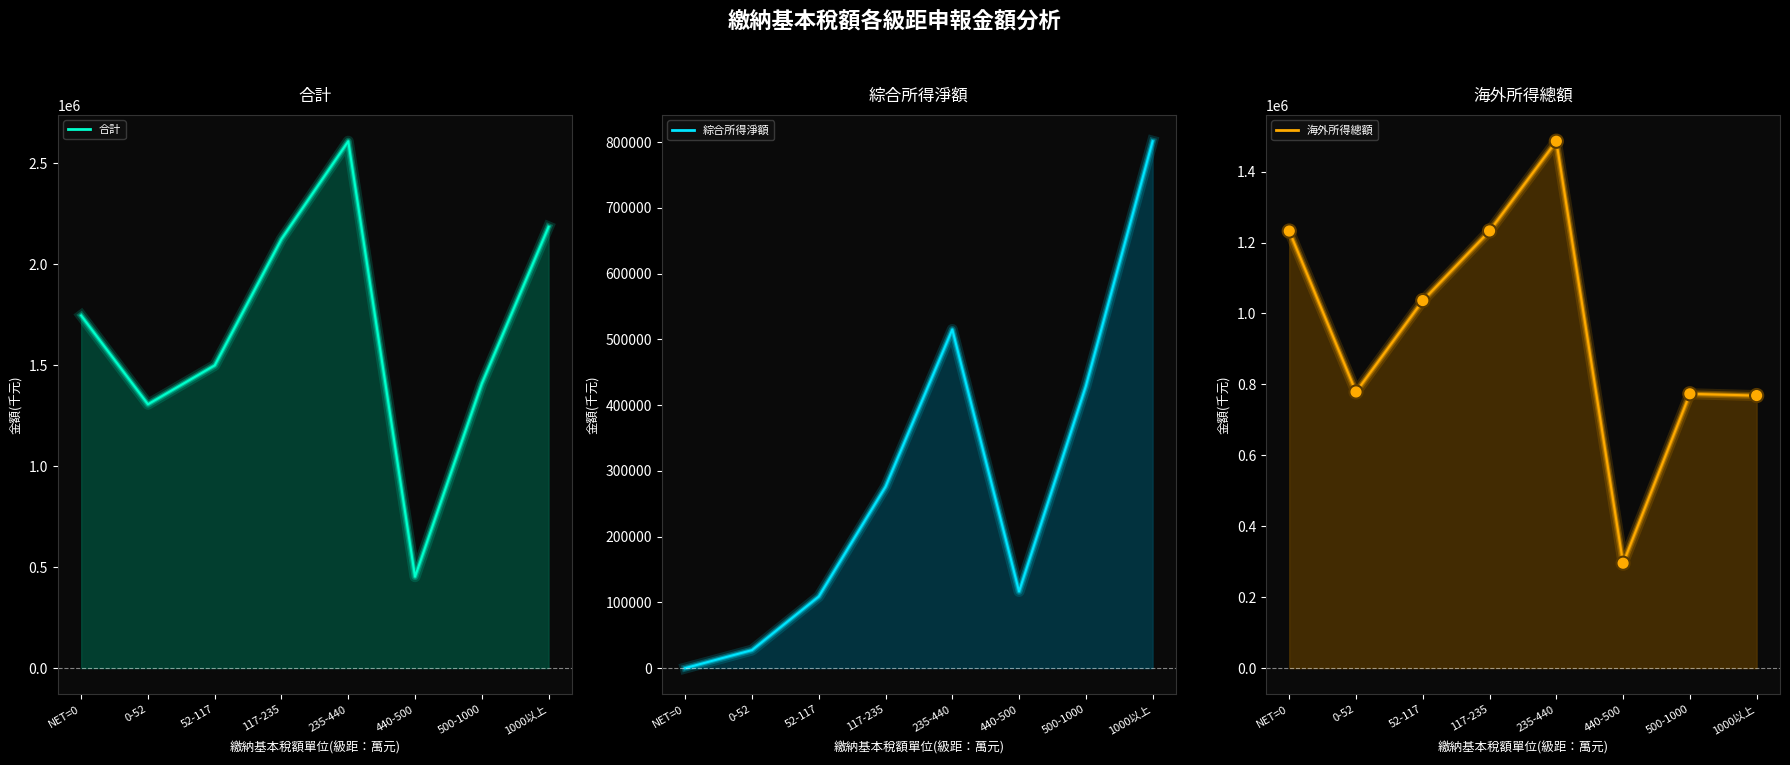

At which category does the data reach its first local peak?

235-440